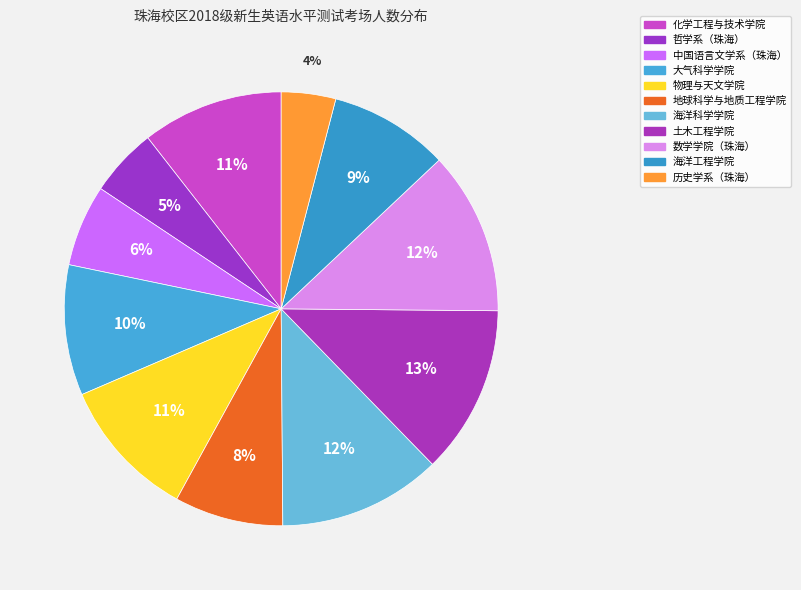

Does 海洋科学学院 represent more than half of the total?

No